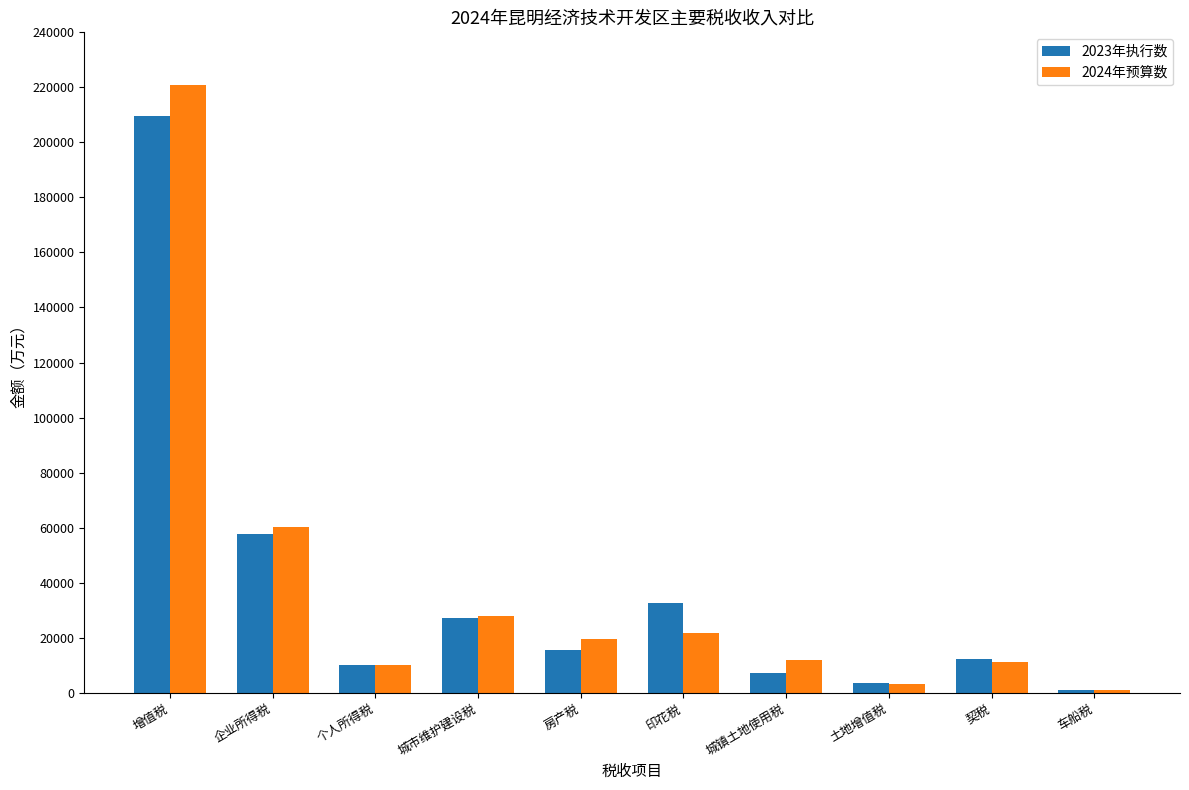

Is it true that 2023年执行数 equals 57655 at 企业所得税?

True